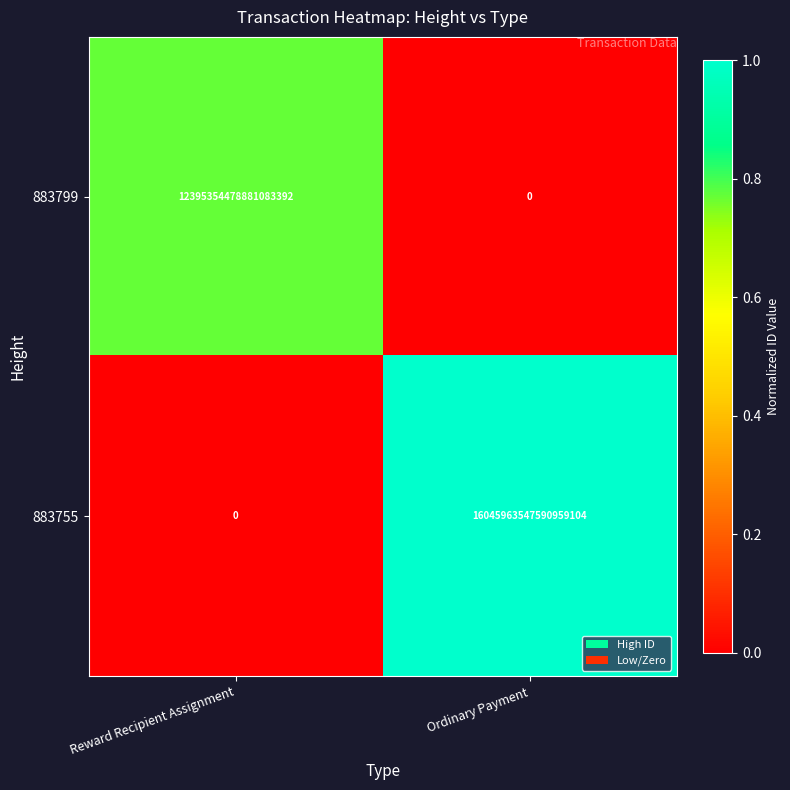

At which category is the sum across all series the highest?

Ordinary Payment